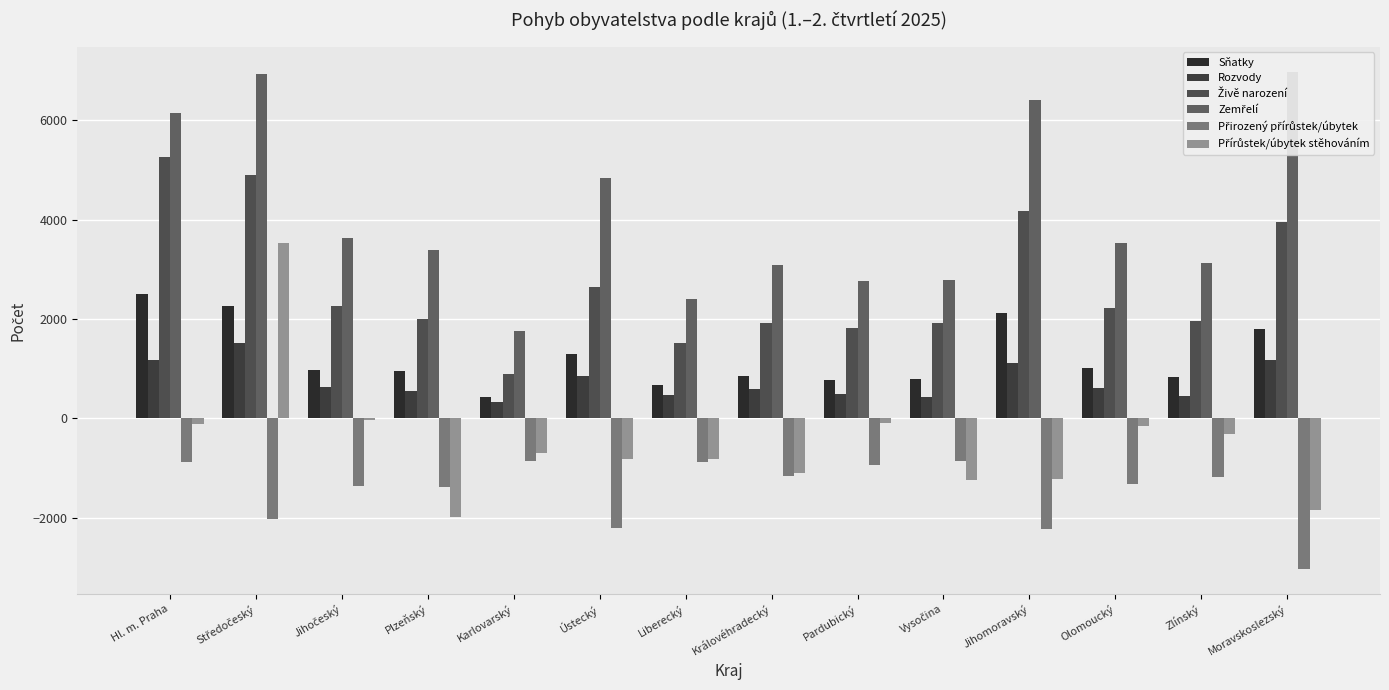

List the series in order of their peak value, lowest first.

Přirozený přírůstek/úbytek, Rozvody, Sňatky, Přírůstek/úbytek stěhováním, Živě narození, Zemřelí